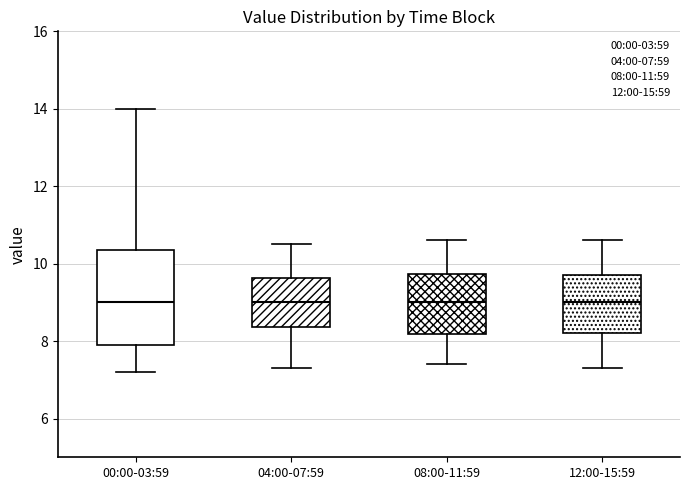

Which box is the tallest, from its lower edge to its upper edge?

00:00-03:59